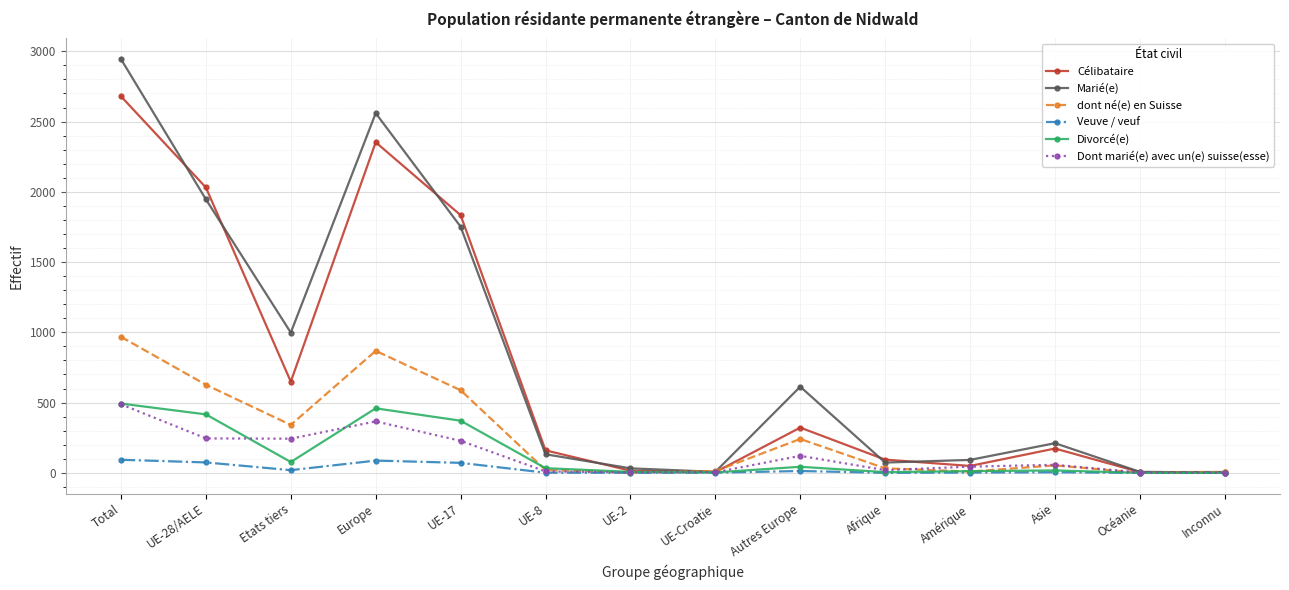

The value of dont né(e) en Suisse at Amérique is 9. True or false?

True